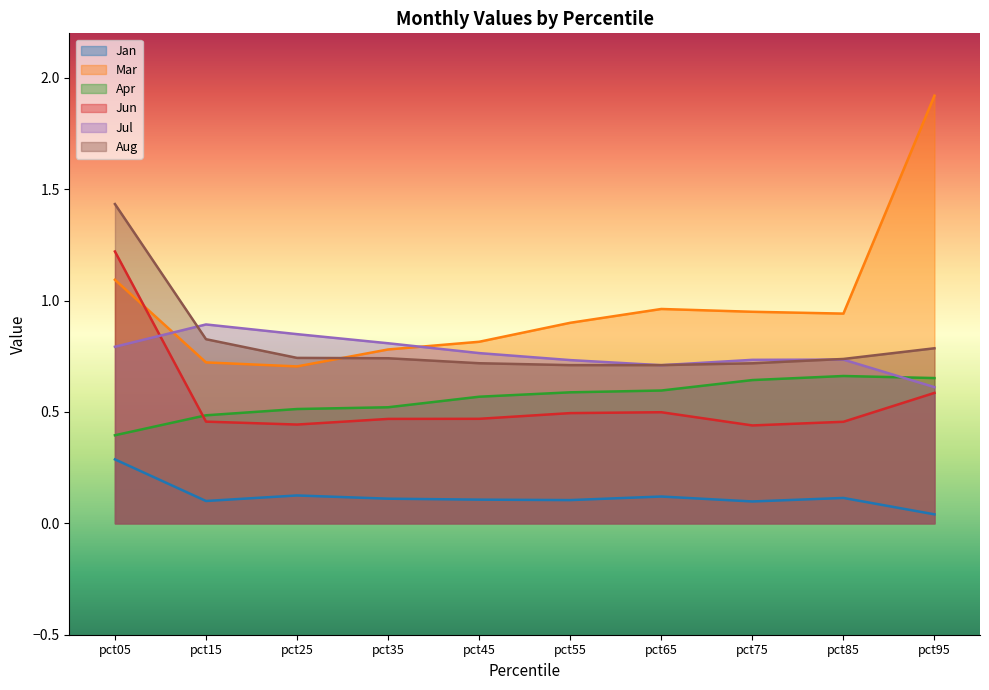

Reading left to right, transcribe all the data shown in this chart.

Jan: 0.3	0.1	0.1	0.1	0.1	0.1	0.1	0.1	0.1	0.0
Mar: 1.1	0.7	0.7	0.8	0.8	0.9	1.0	0.9	0.9	1.9
Apr: 0.4	0.5	0.5	0.5	0.6	0.6	0.6	0.6	0.7	0.7
Jun: 1.2	0.5	0.4	0.5	0.5	0.5	0.5	0.4	0.5	0.6
Jul: 0.8	0.9	0.8	0.8	0.8	0.7	0.7	0.7	0.7	0.6
Aug: 1.4	0.8	0.7	0.7	0.7	0.7	0.7	0.7	0.7	0.8